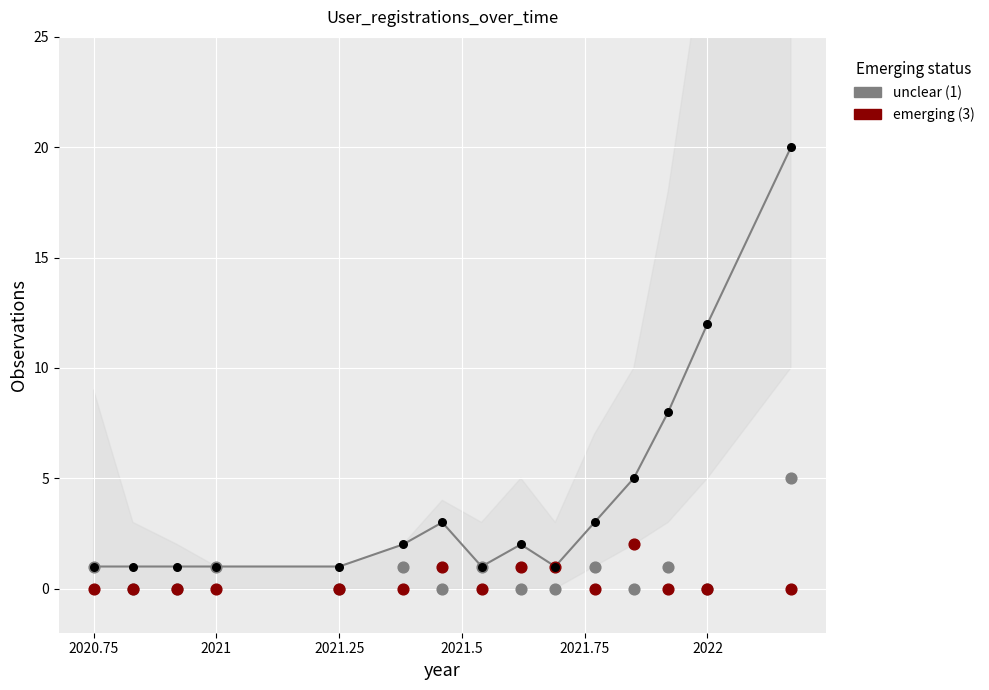

What are all the series names shown in the legend?

unclear (1), emerging (3)